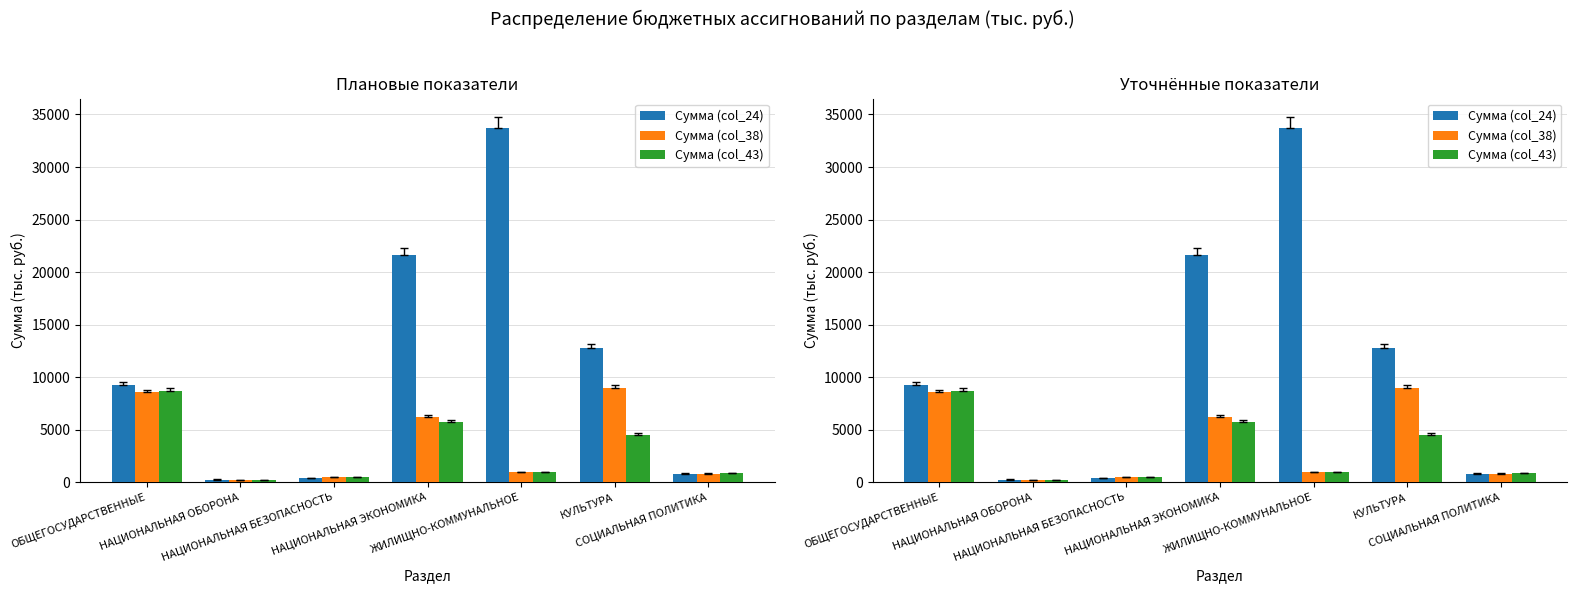

True or false: Сумма (col_43) has a value of 8055.0 at НАЦИОНАЛЬНАЯ ЭКОНОМИКА.

False